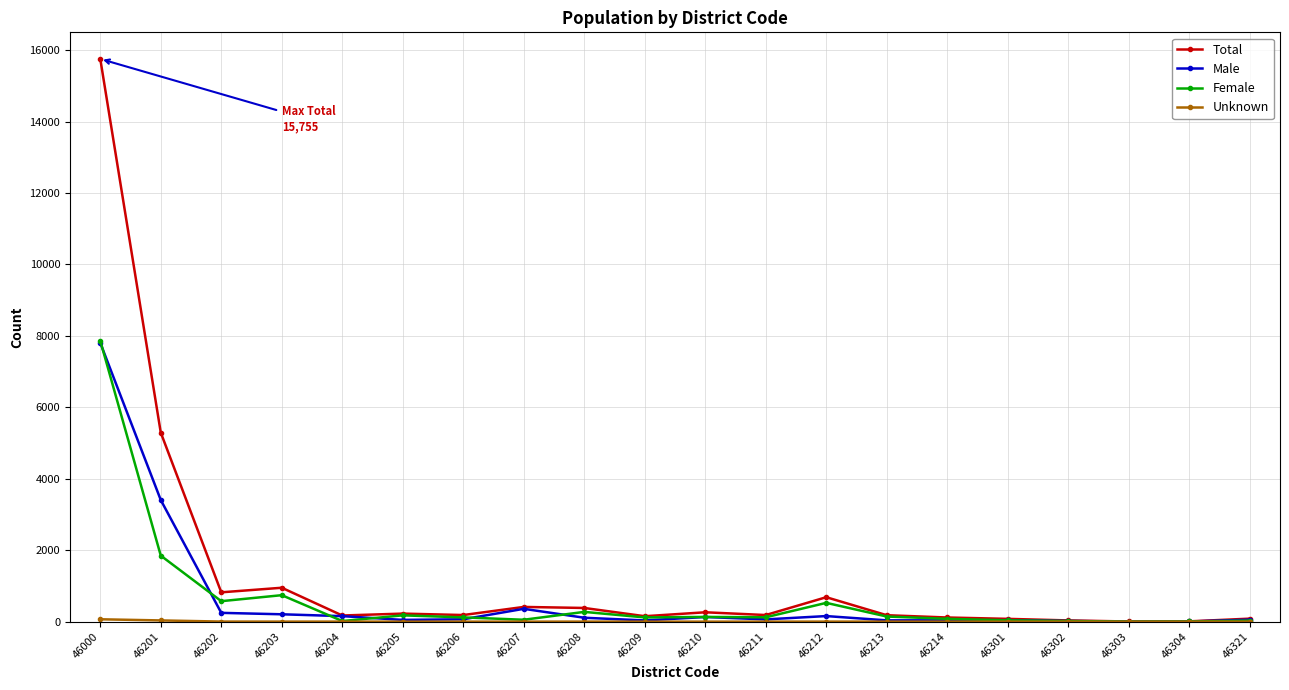

What is the maximum value shown in the chart?

15755